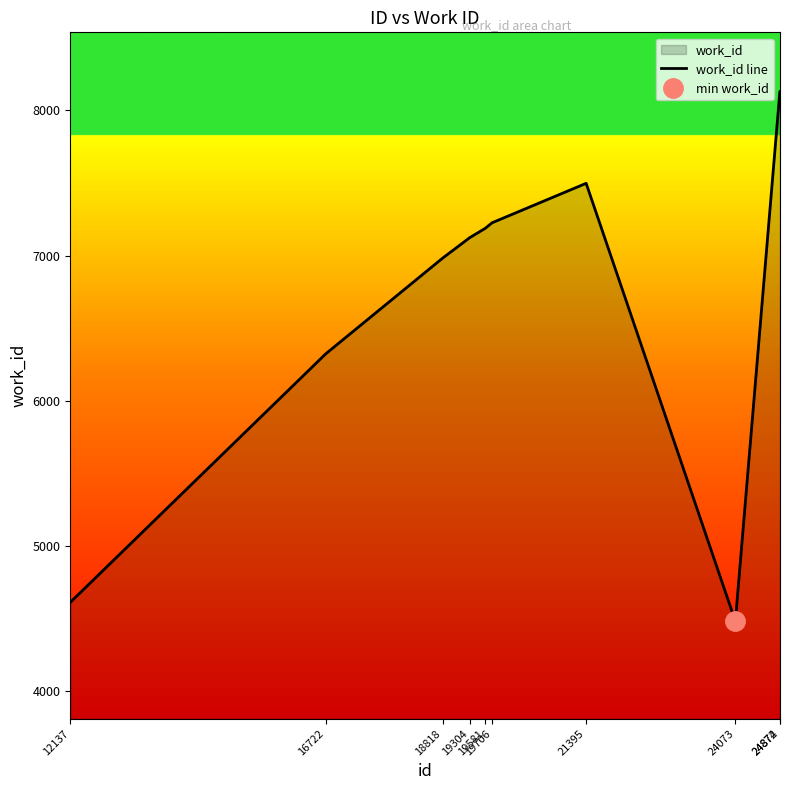

Is it true that the value at 24874 is 11827?

False